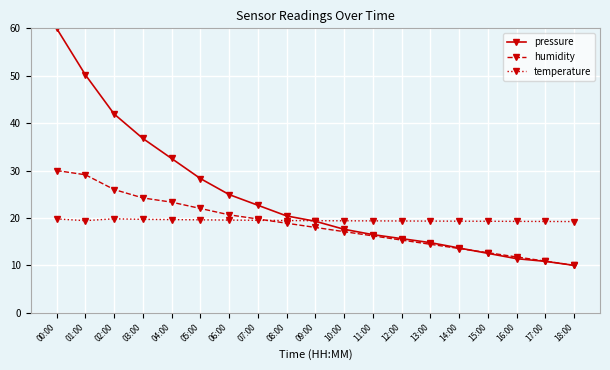

What is the total value across all series at 14:00?

46.5